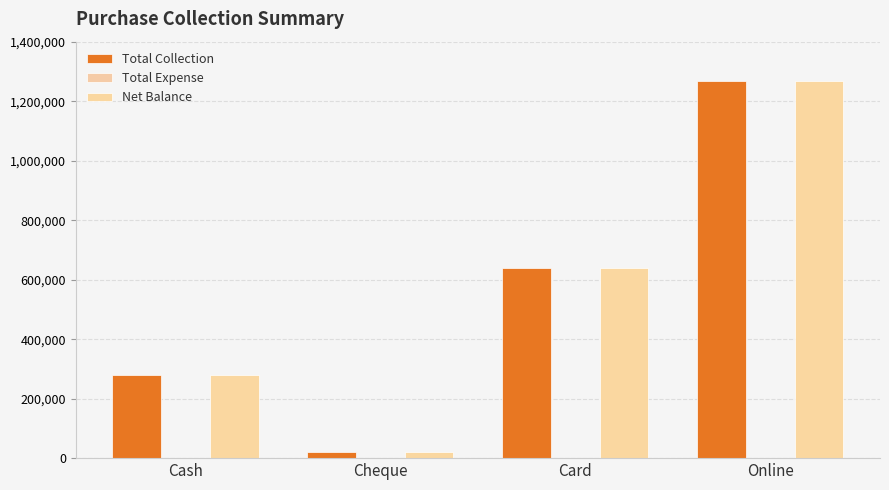

How many values in the Total Collection series are below 638300?

2